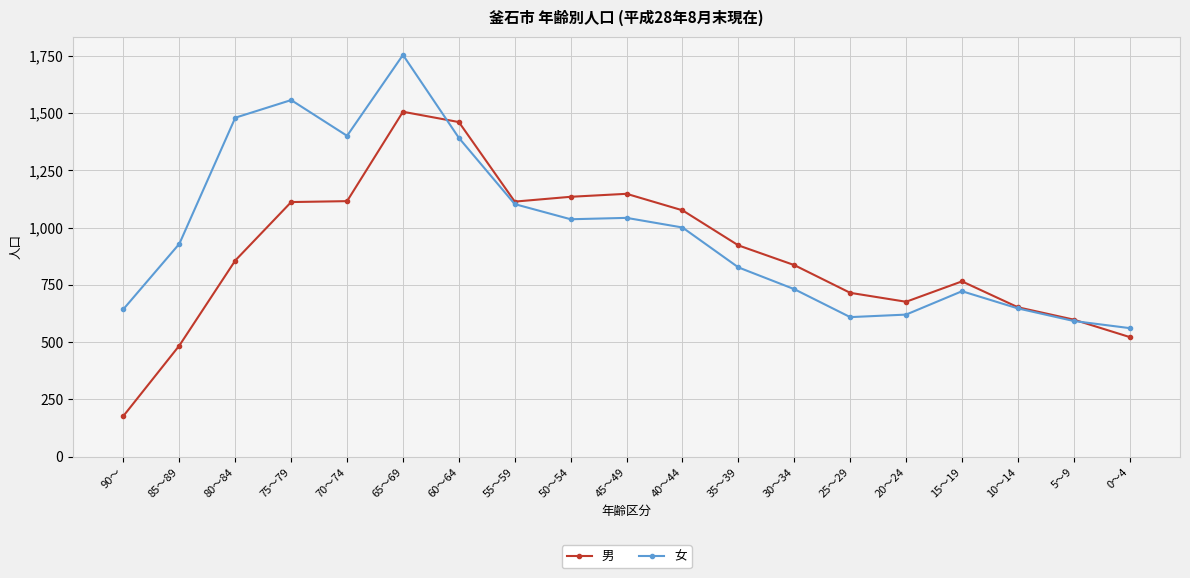

At 80～84, list the series in order from largest to smallest.

女, 男